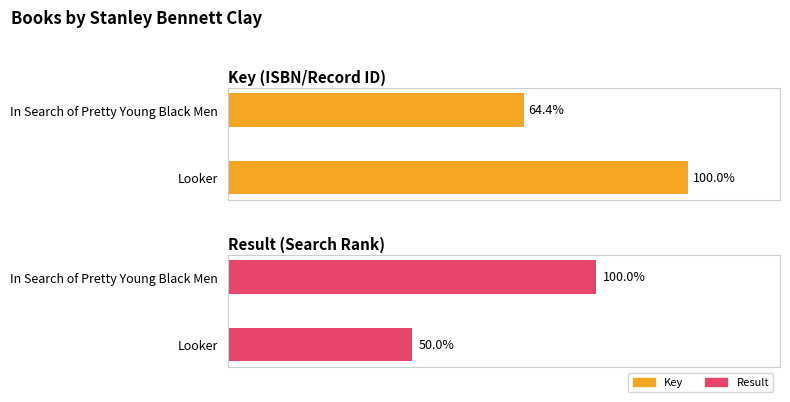

Which series has the largest total across all categories?

Key